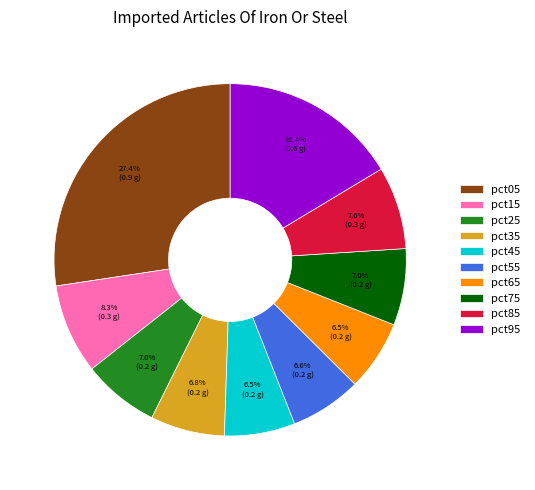

Is it true that pct35 is 1% of the pie?

False